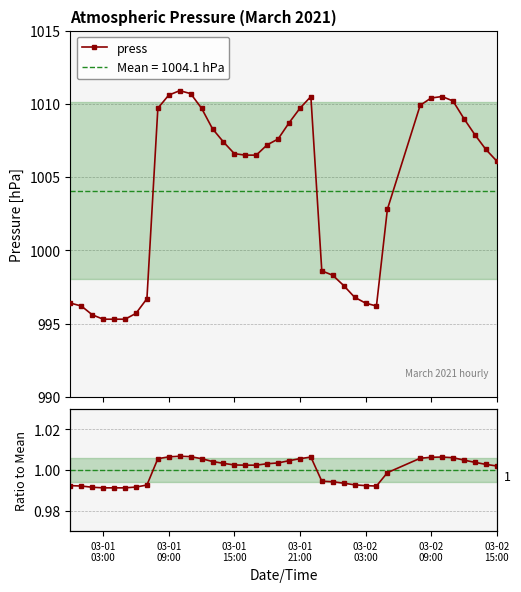

What is the highest value of the press series?

1010.9